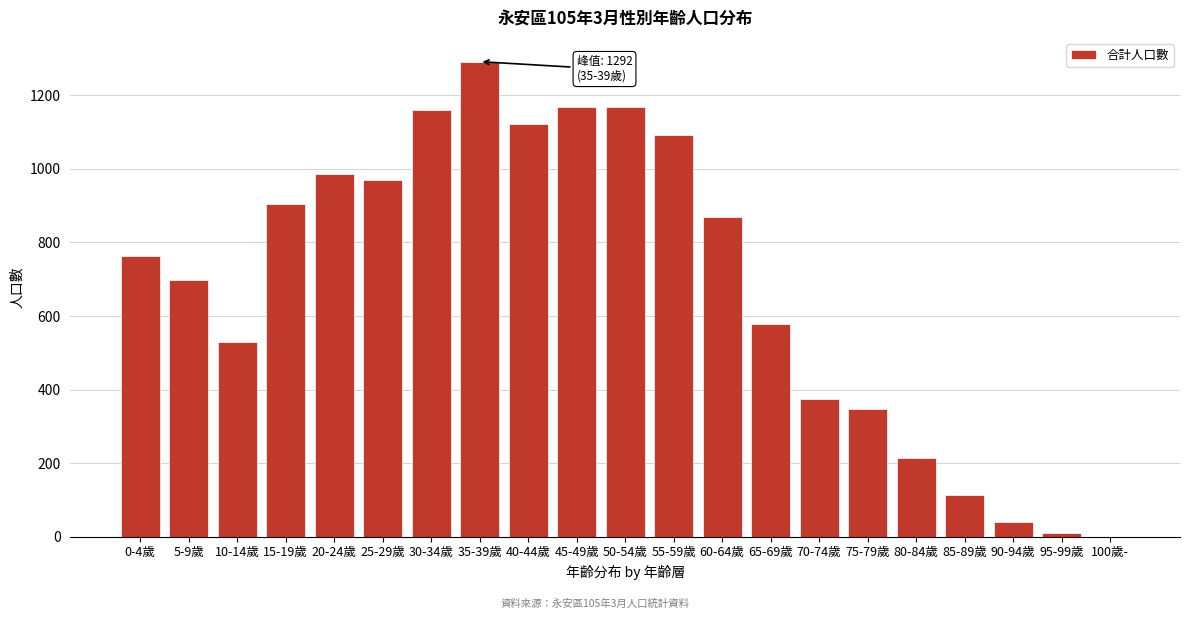

What is the ratio of the value at 75-79歲 to the value at 10-14歲?

0.7